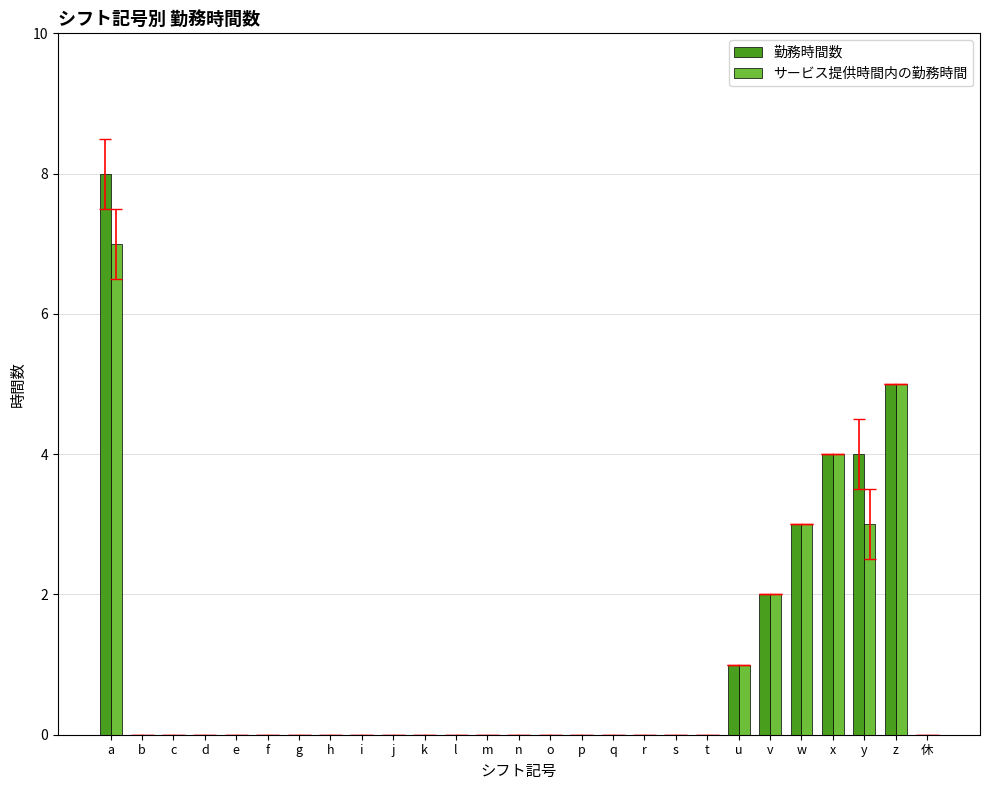

What is the sum of all 勤務時間数 values?

27